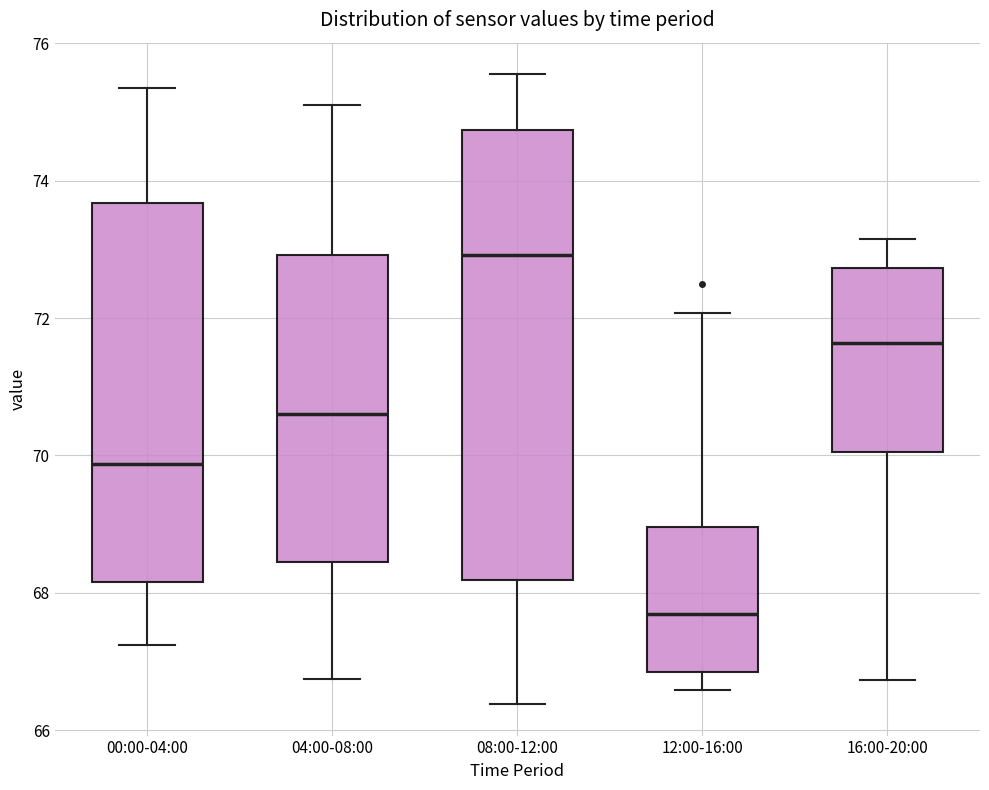

Reading left to right, transcribe this box plot: for each box, give where its median line is, the range the box spans, and where its two whiskers end, as read against the y-axis. The values are not printed on the chart, so give them approximately, as read against the axis.

00:00-04:00: median 69.8, box 68.2 to 73.6, whiskers 67.2 to 75.4
04:00-08:00: median 70.6, box 68.4 to 73.0, whiskers 66.8 to 75.2
08:00-12:00: median 73.0, box 68.2 to 74.8, whiskers 66.4 to 75.6
12:00-16:00: median 67.6, box 66.8 to 69.0, whiskers 66.6 to 72.0
16:00-20:00: median 71.6, box 70.0 to 72.8, whiskers 66.8 to 73.2